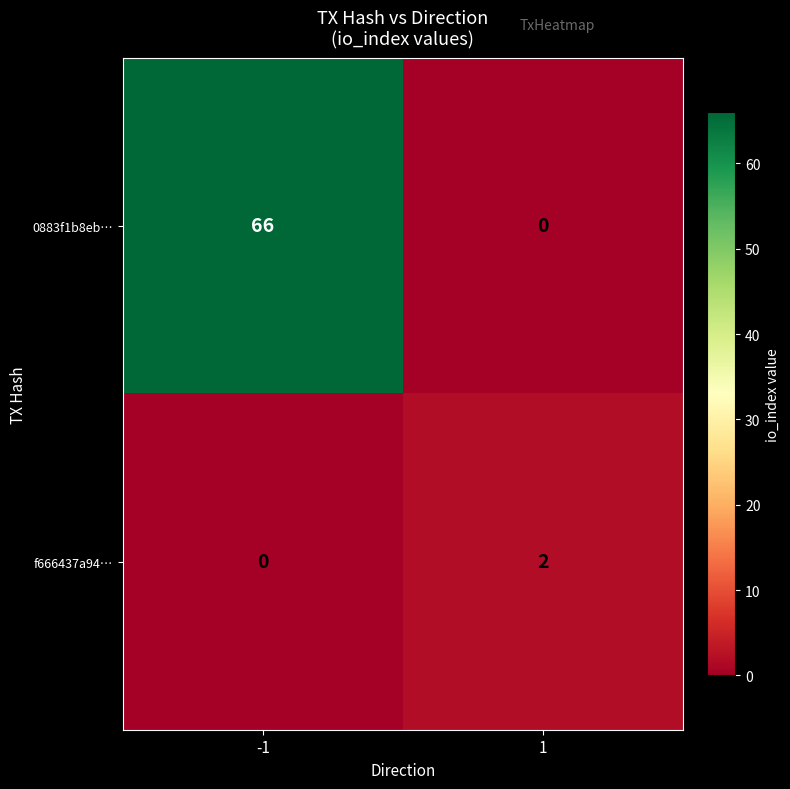

Reading right to left, transcribe all the data shown in this chart.

0883f1b8eb…: 1=0	-1=66
f666437a94…: 1=2	-1=0